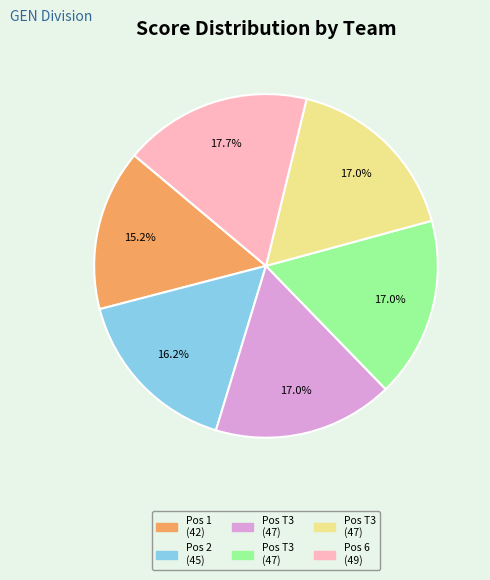

Does any single category account for the majority?

No